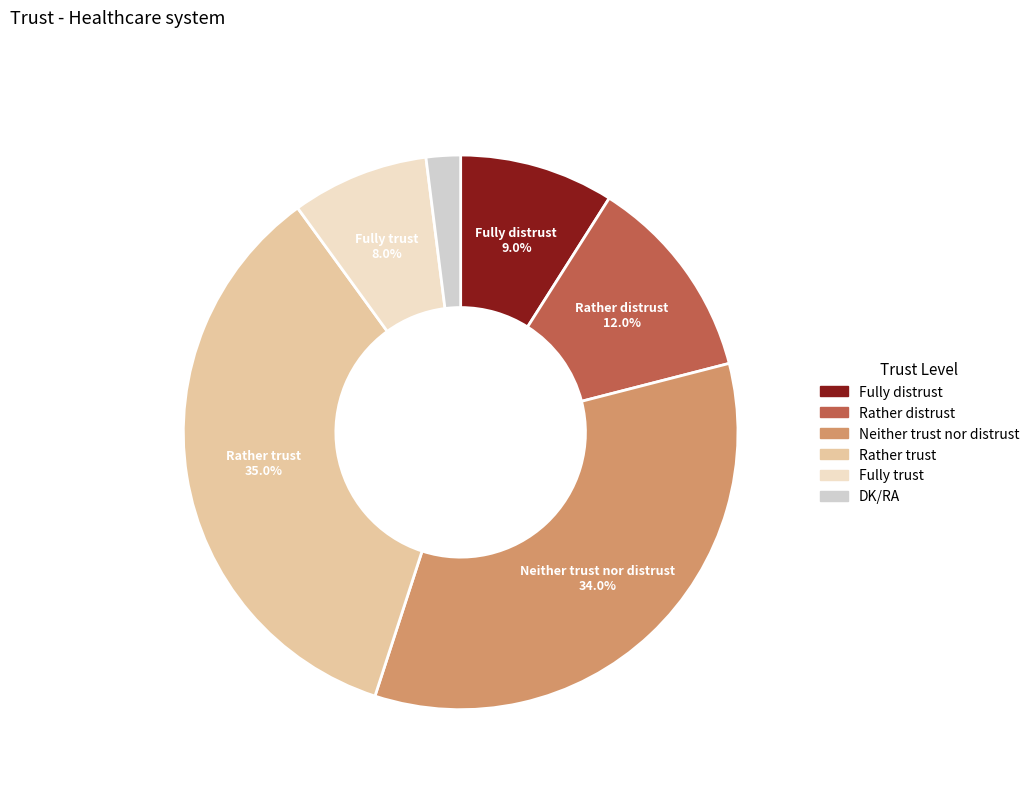

How many segments does this pie chart have?

6